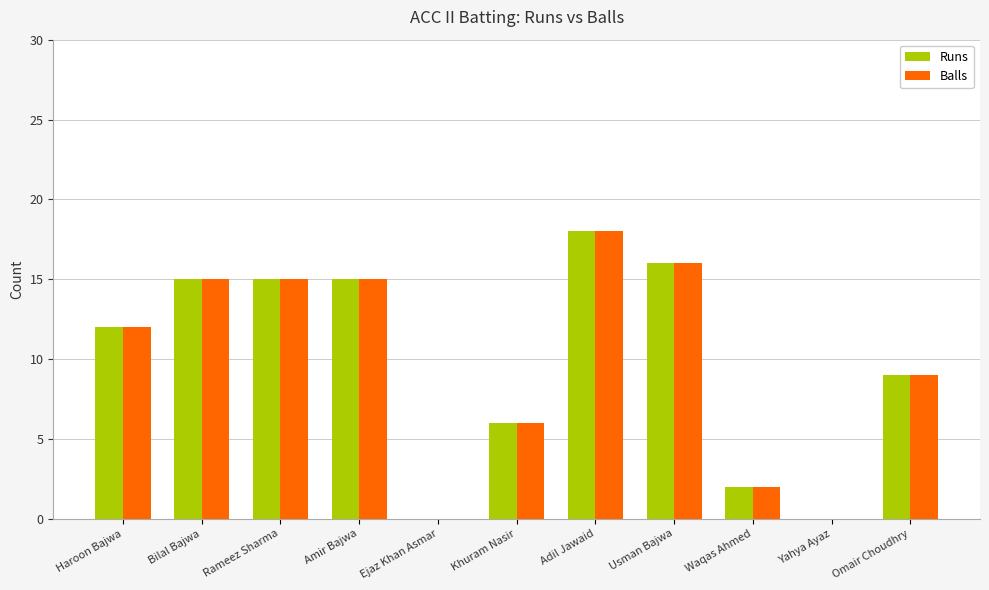

What are all the series names shown in the legend?

Runs, Balls